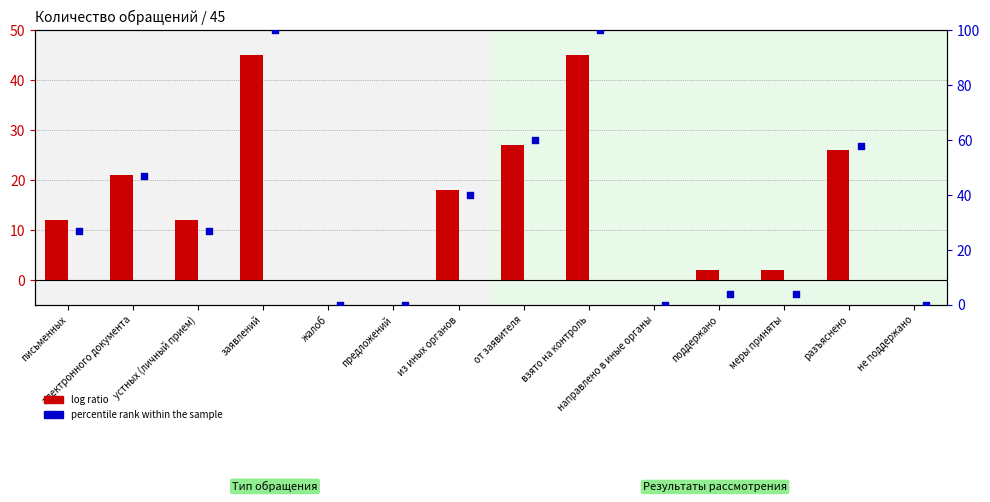

What are all the series names shown in the legend?

log ratio, percentile rank within the sample